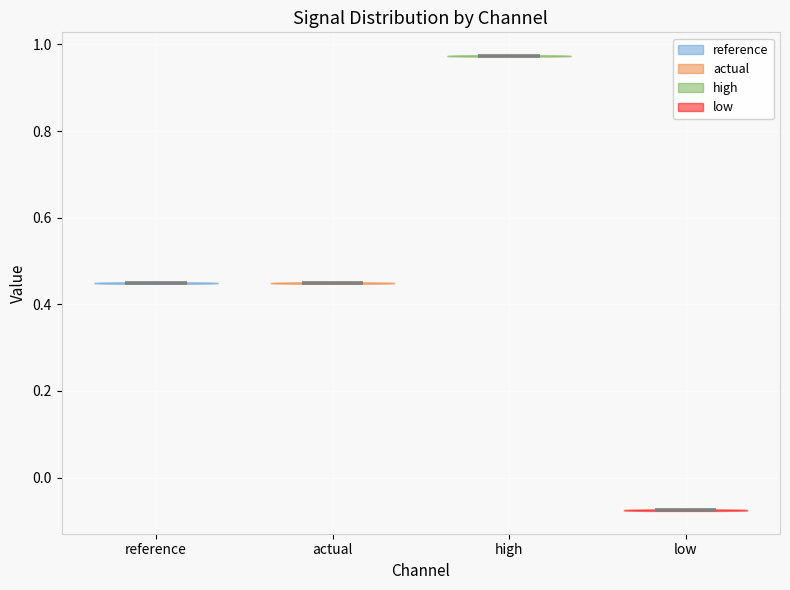

Which violin has the lowest median line?

low